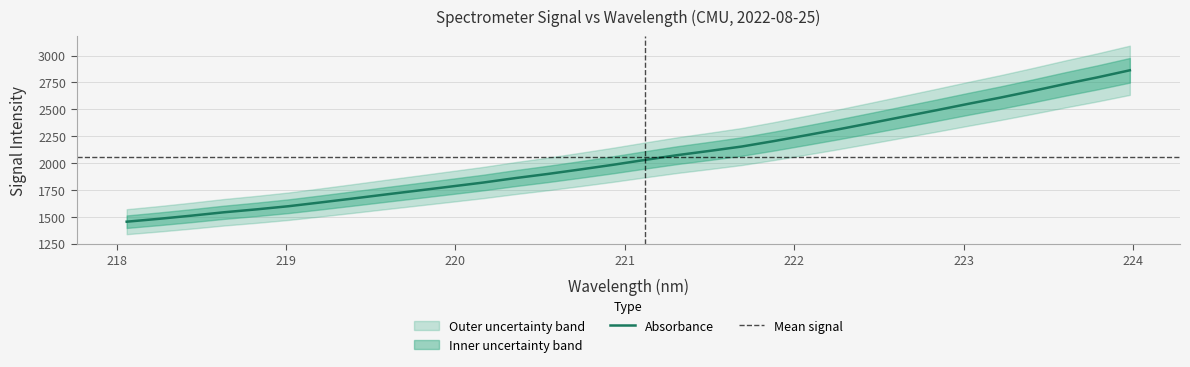

What is the minimum value for Absorbance?

1454.0